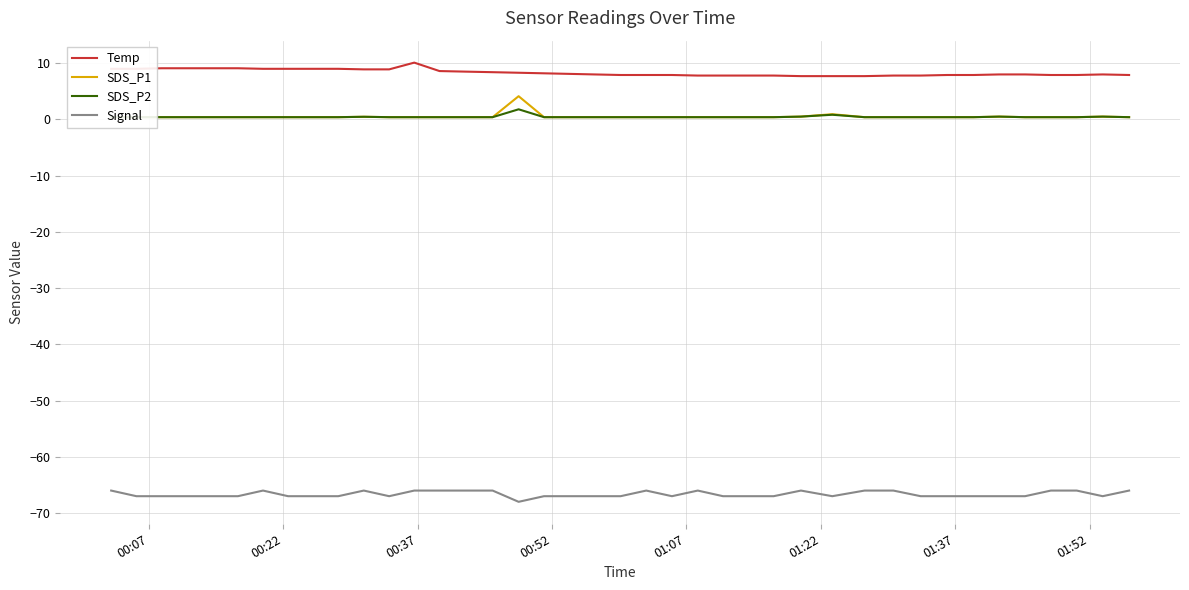

What is the highest value of the Signal series?

-66.0